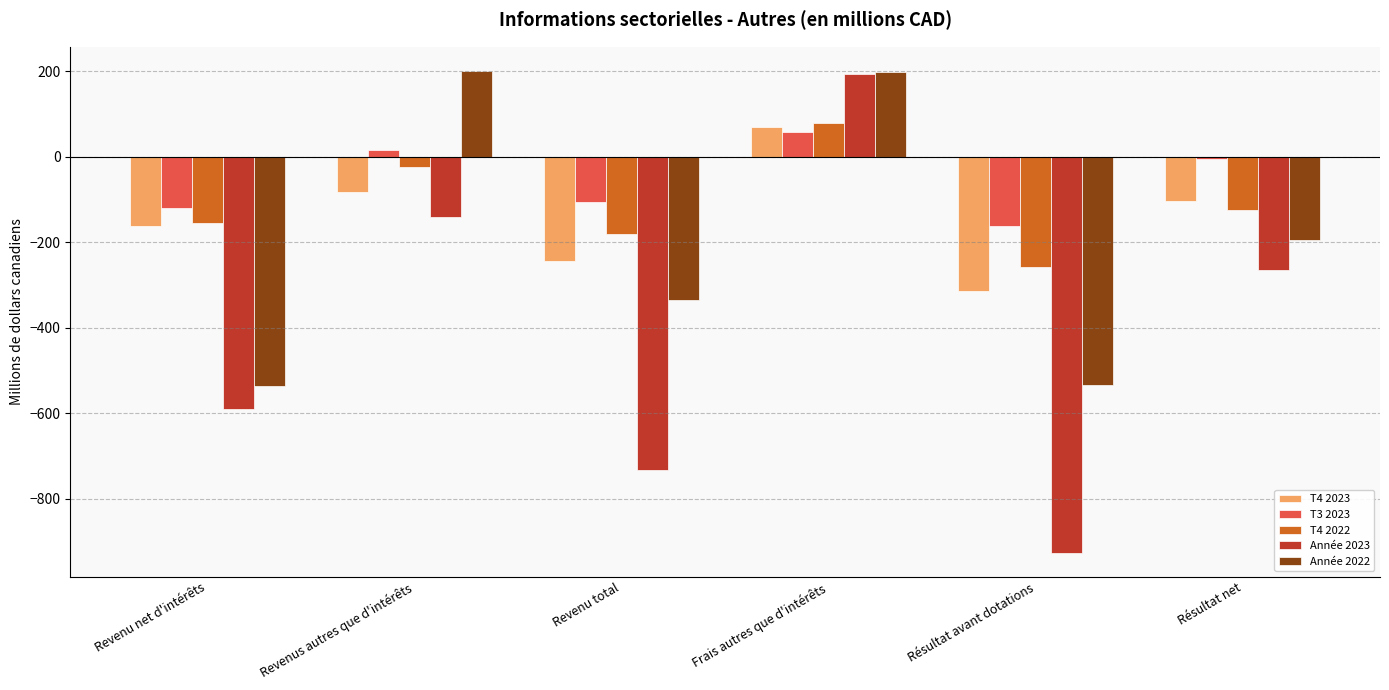

What is the difference between the T3 2023 values at Résultat net and Résultat avant dotations?

158